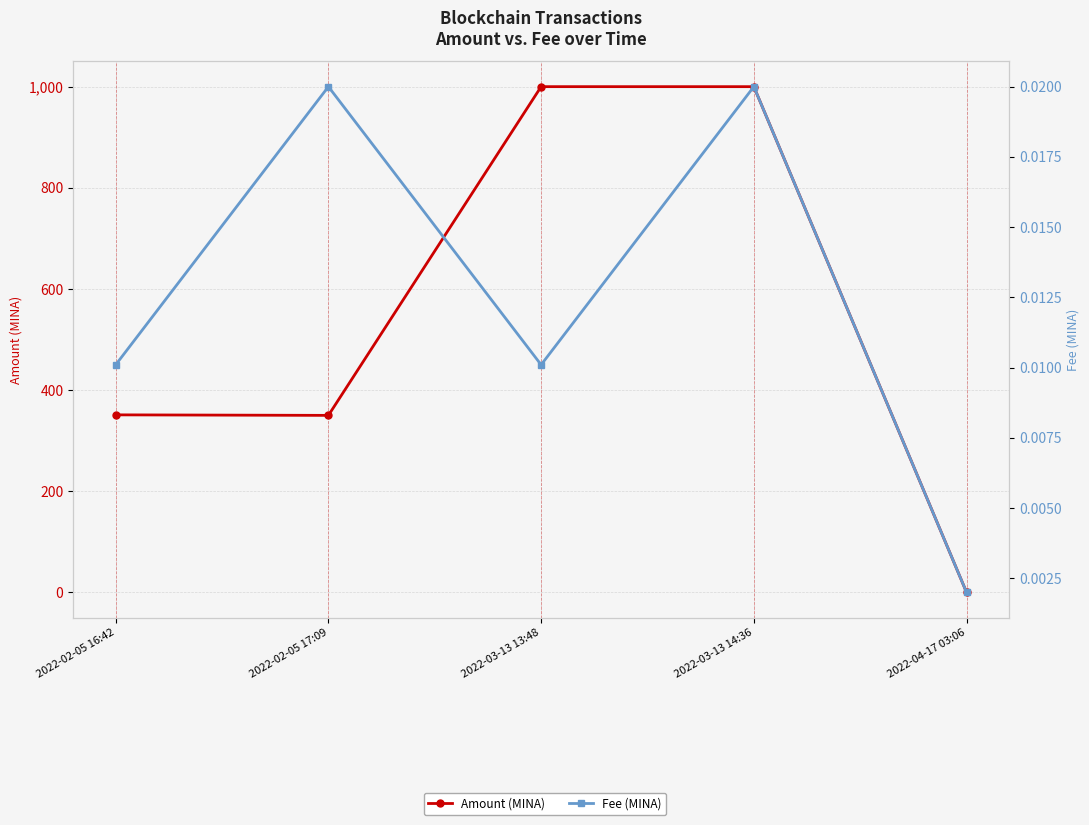

Where is the first local minimum for Fee (MINA)?

2022-03-13 13:48